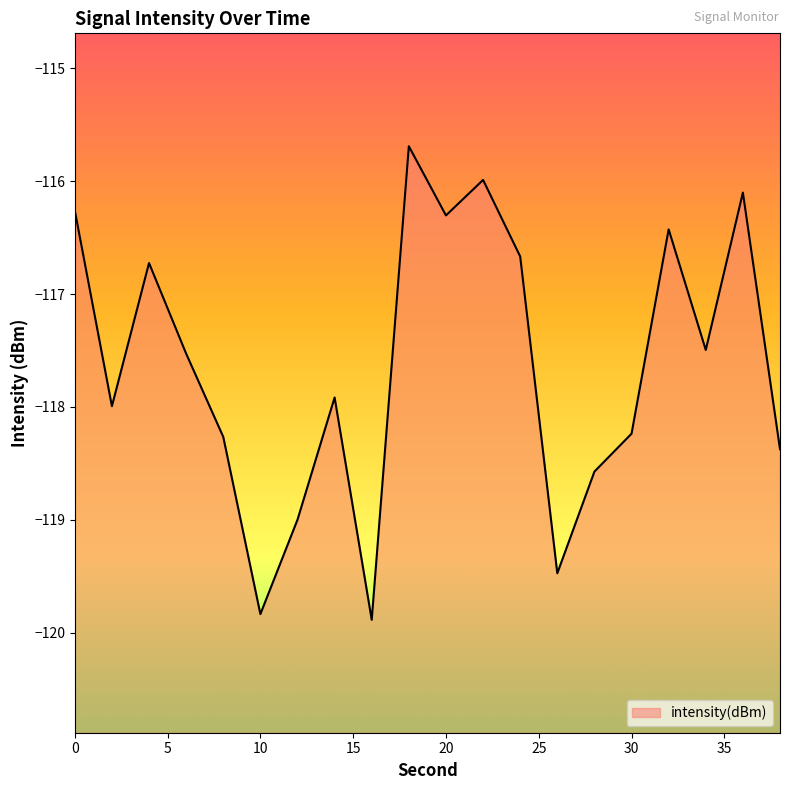

Count the number of categories in the chart.

20